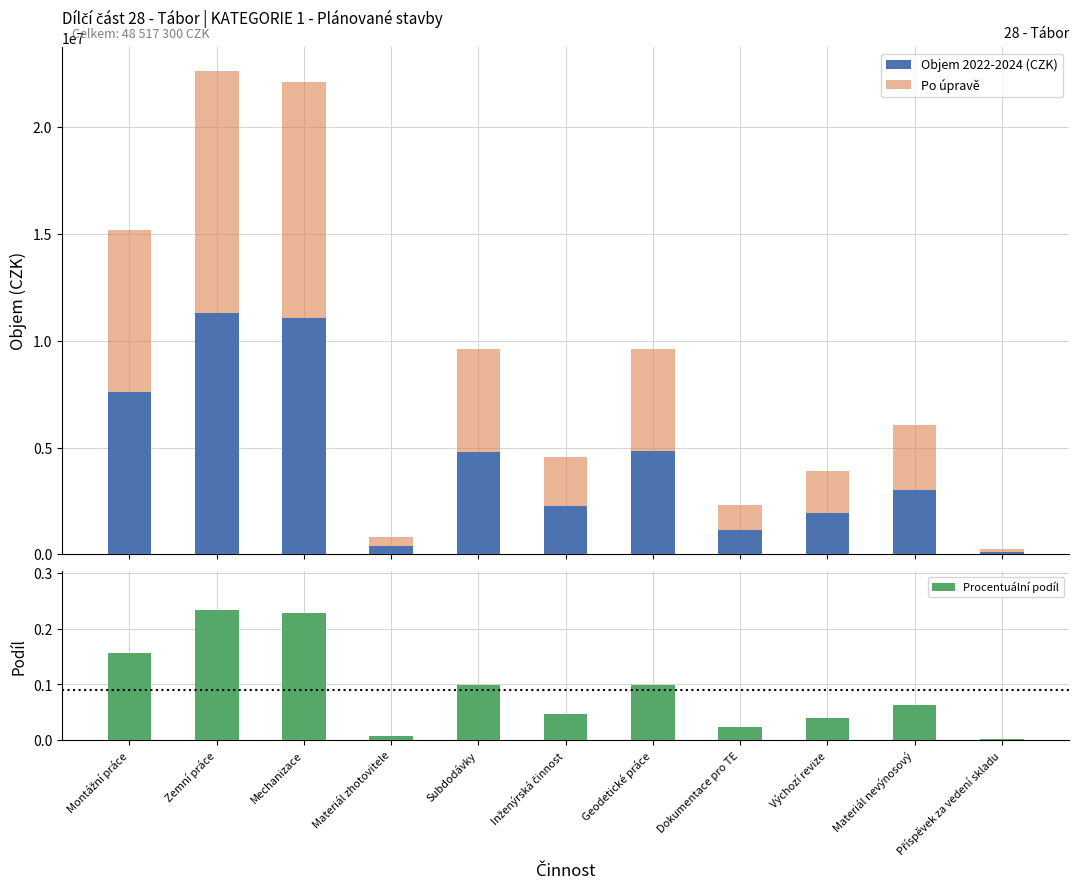

What is the sum of all Po úpravě values?

48516476.7